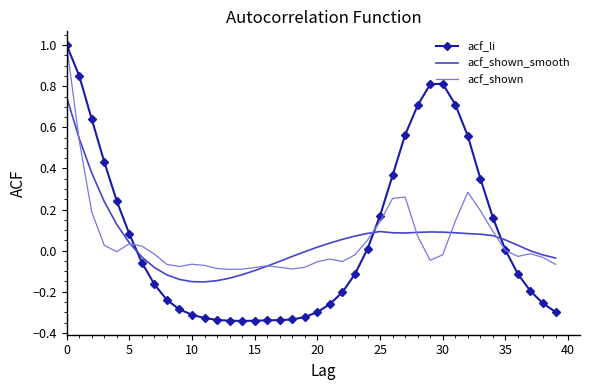

After their last crossing, which series has the higher values: acf_shown_smooth or acf_li?

acf_shown_smooth